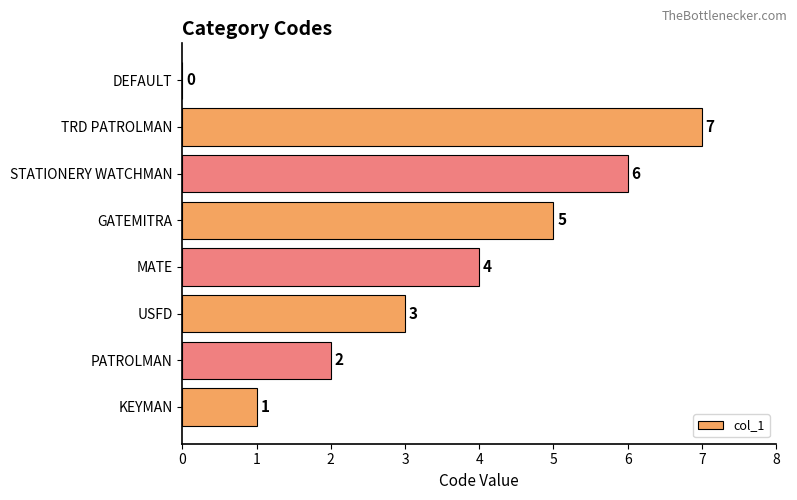

What is the change in value from KEYMAN to TRD PATROLMAN?

+6